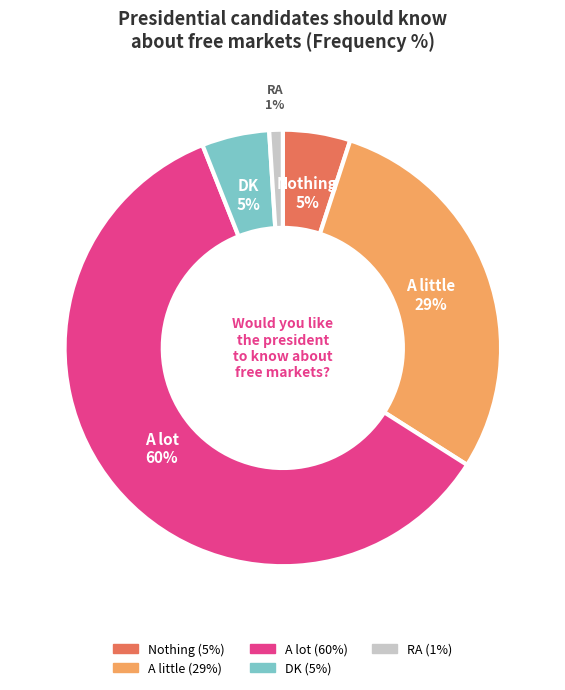

How many slices are in this pie chart?

5